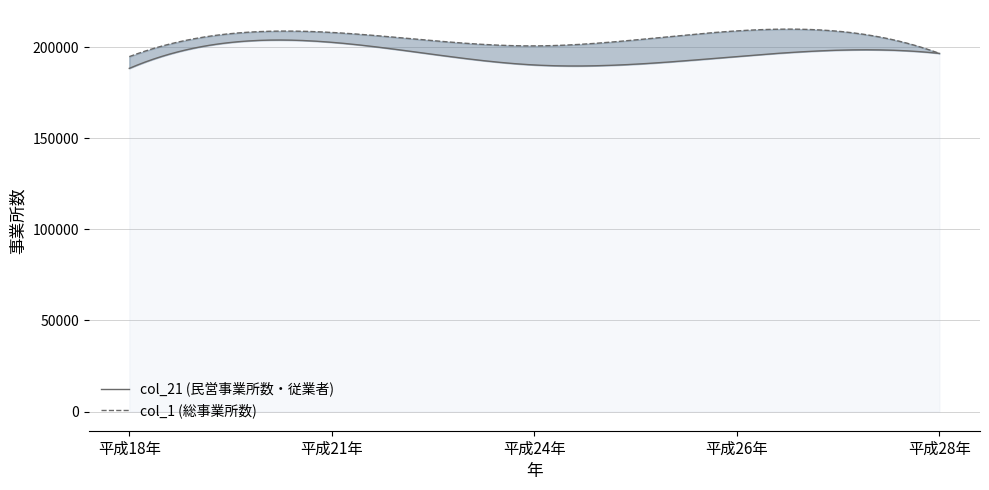

Where is the first local minimum for col_1?

平成24年